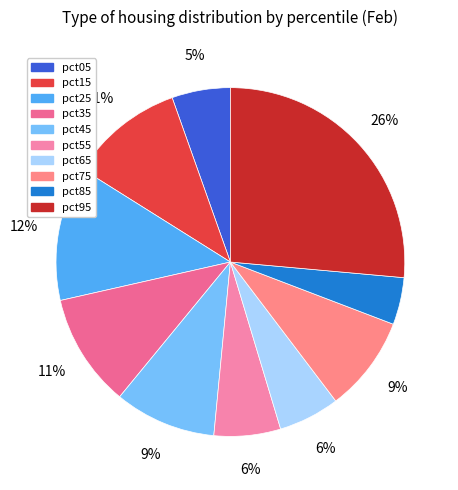

How many segments does this pie chart have?

10